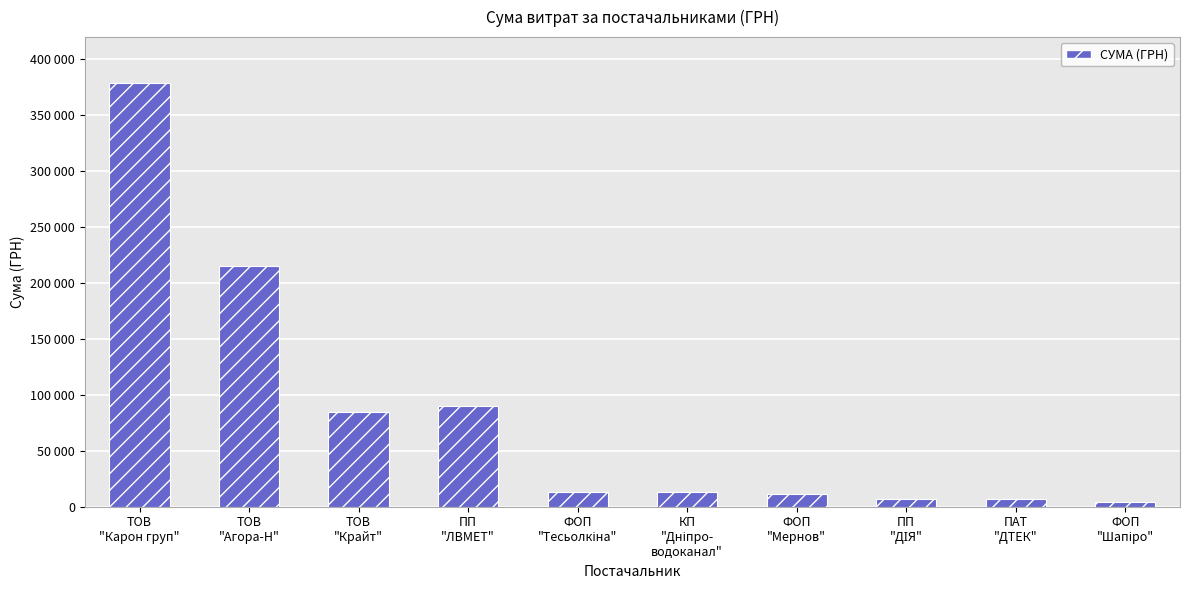

What is the maximum value shown in the chart?

378662.5